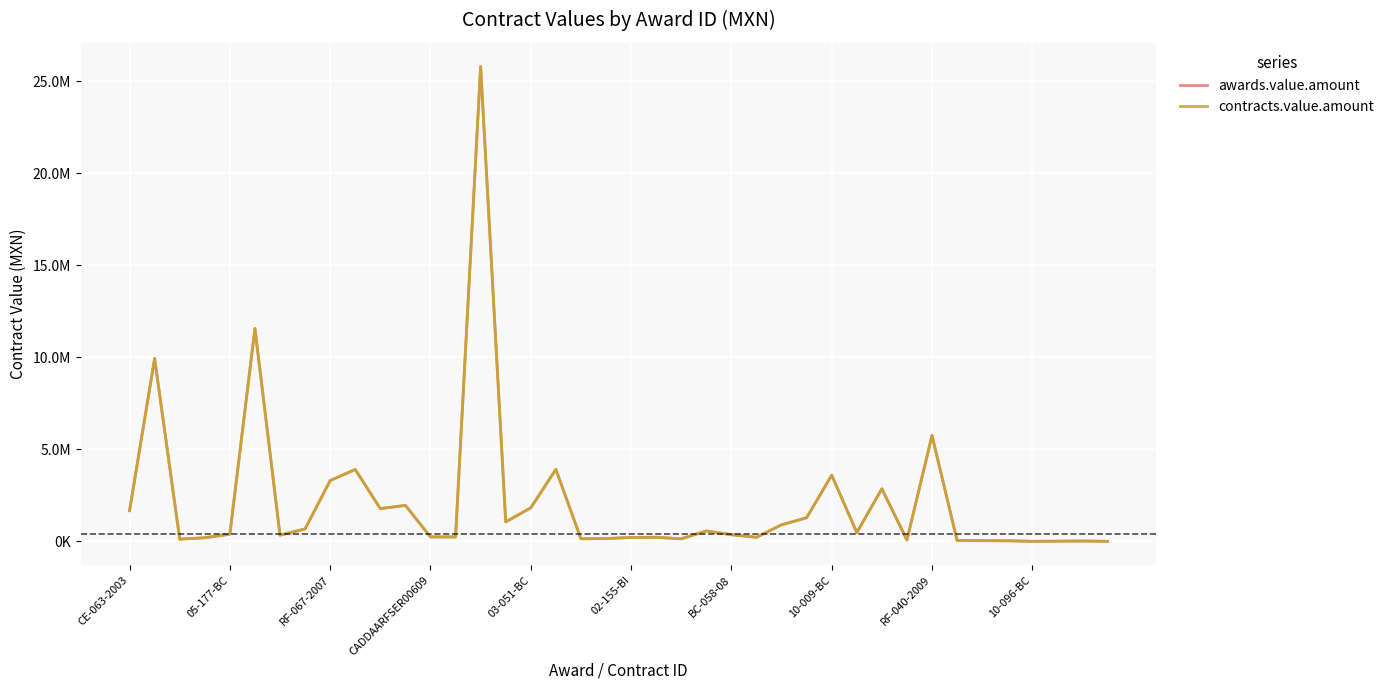

Does the chart have visible grid lines?

Yes